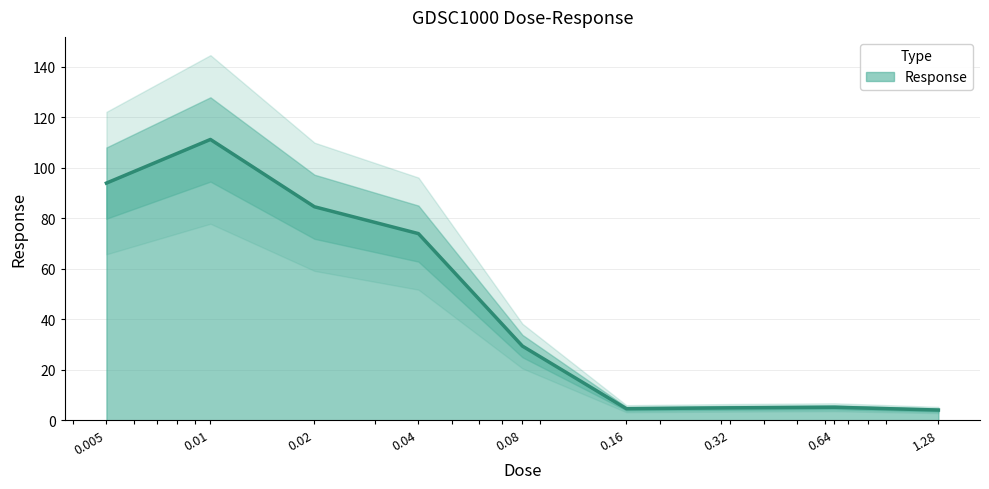

Reading left to right, transcribe all the data shown in this chart.

0.005=94.0	0.01=111.3	0.02=84.6	0.04=74.0	0.08=29.5	0.16=4.7	0.32=5.0	0.64=5.2	1.28=4.1